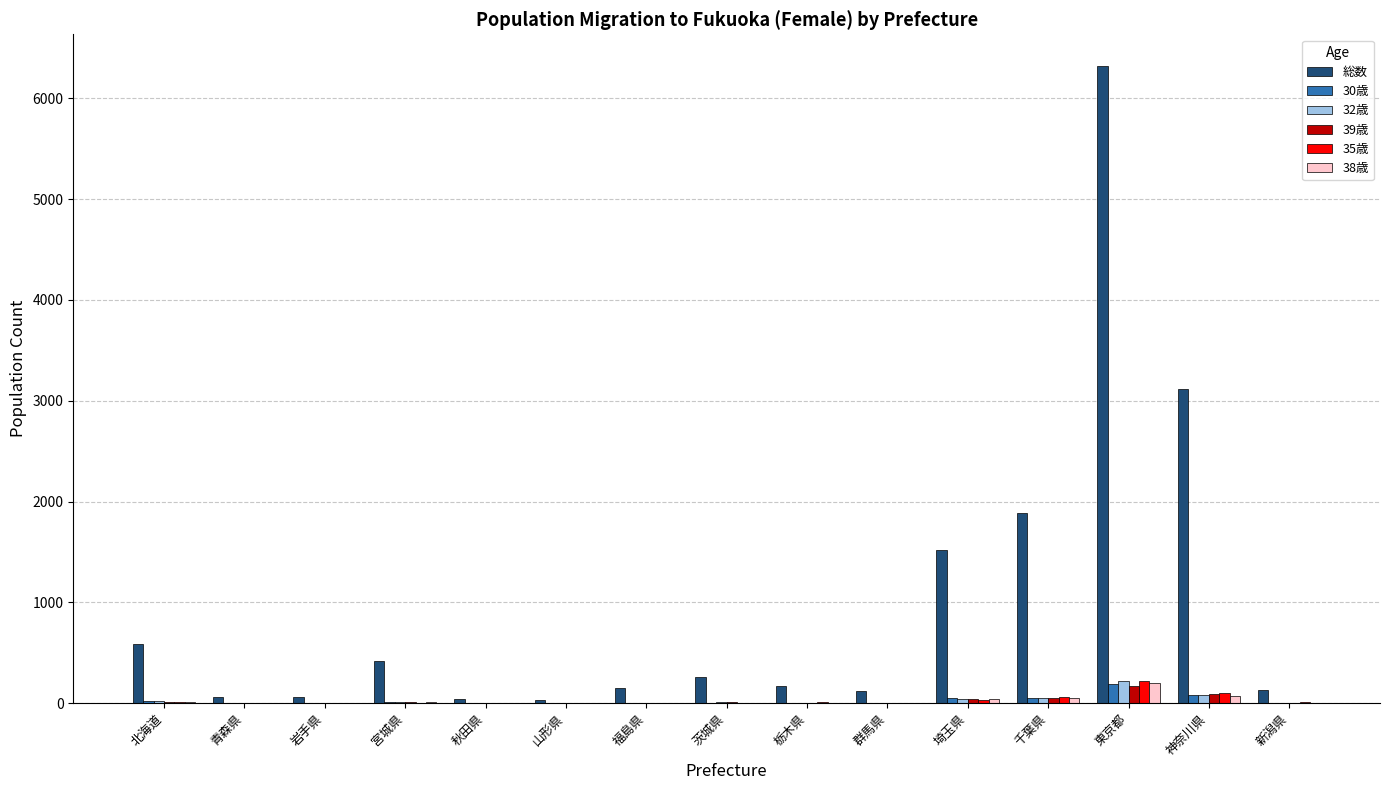

The value of 35歳 at 栃木県 is 7. True or false?

True